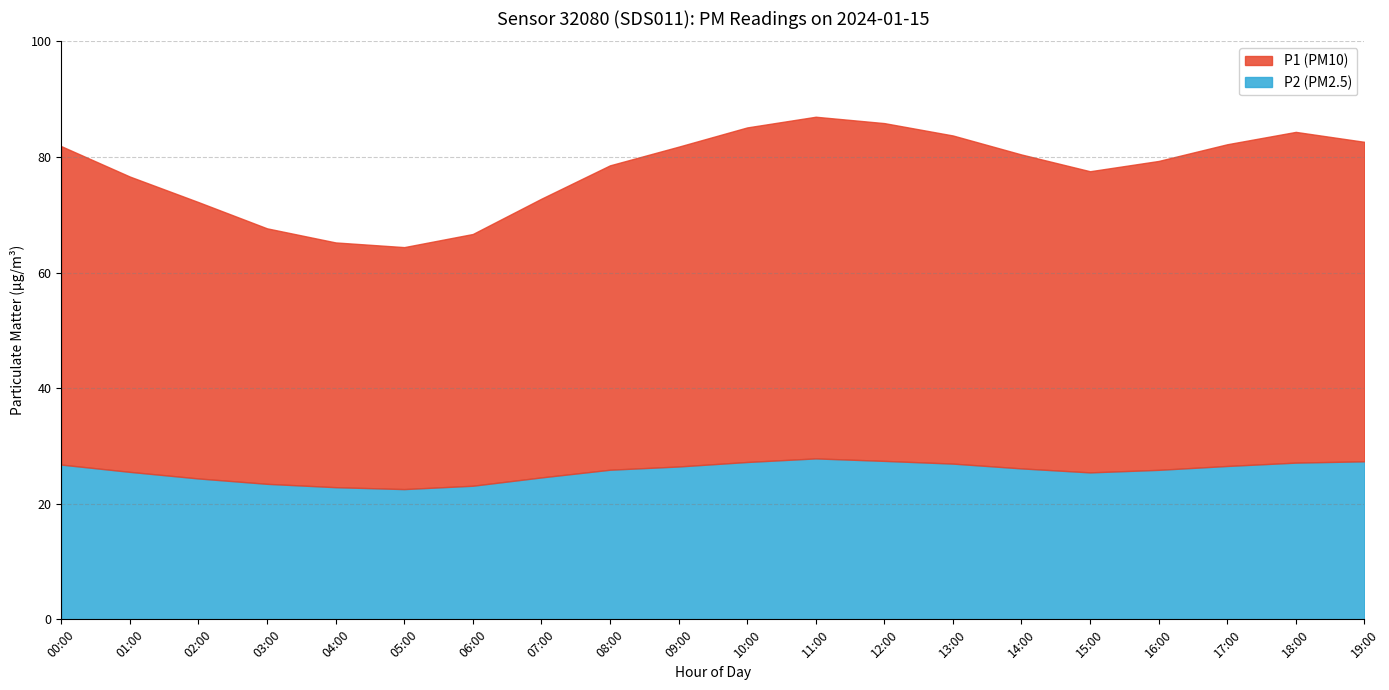

How many values in the P2 series are below 26?

10